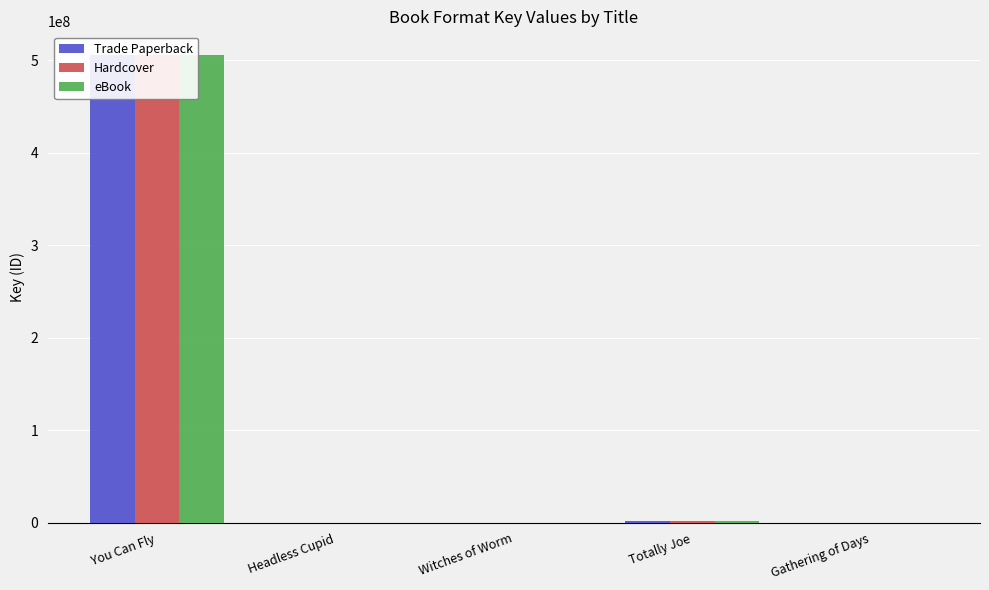

The eBook series shows 5314 at Gathering of Days. True or false?

True